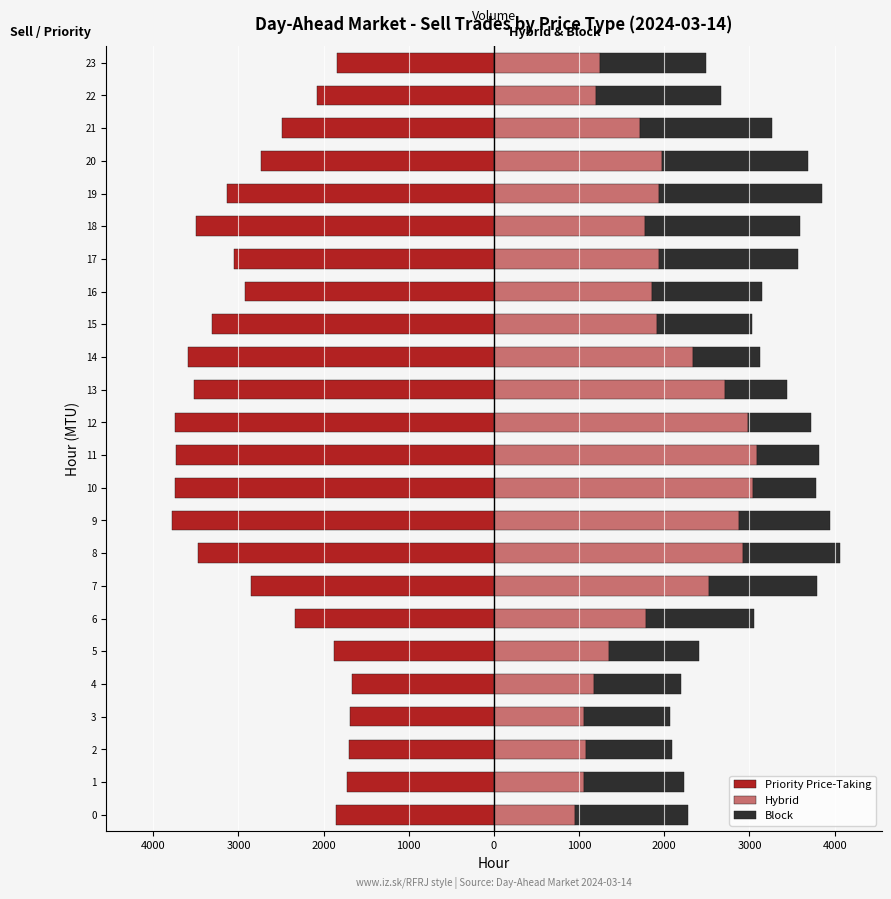

How many values in the Hybrid series exceed 1914?

12